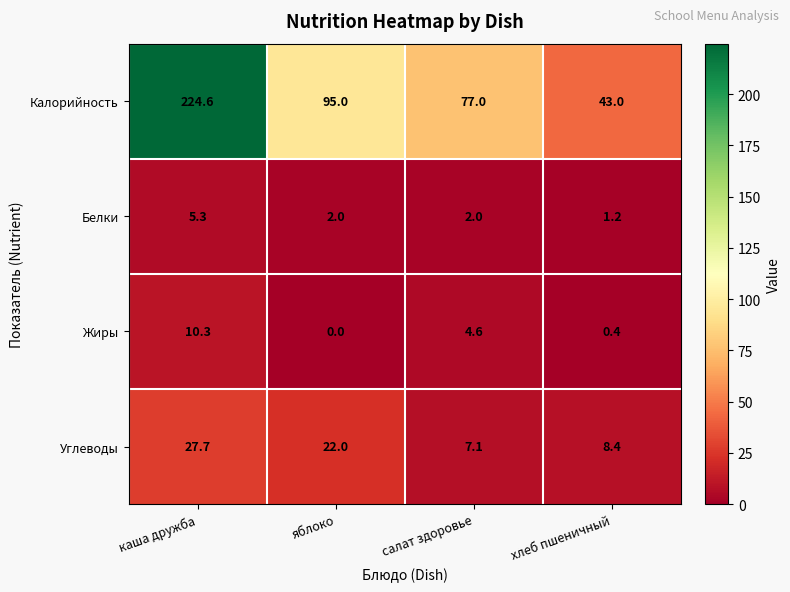

What is the sum of all Углеводы values?

65.2